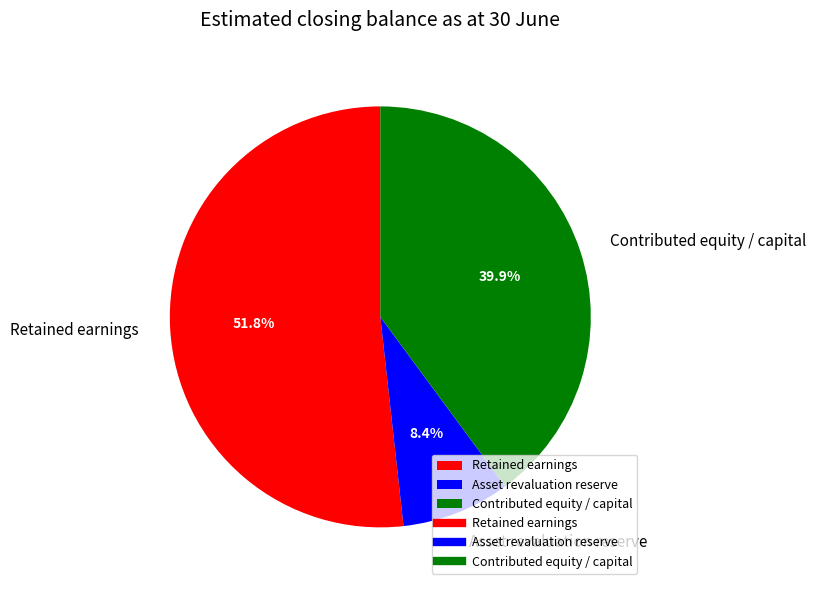

To the nearest percent, what percentage of the pie is Contributed equity / capital?

40%